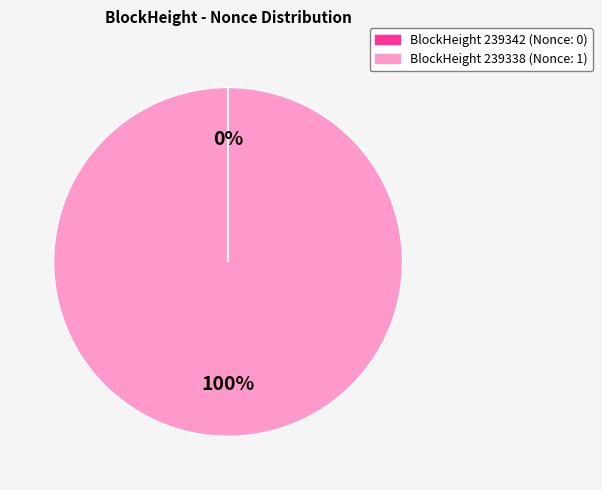

Is there any slice that represents more than half of the pie?

Yes